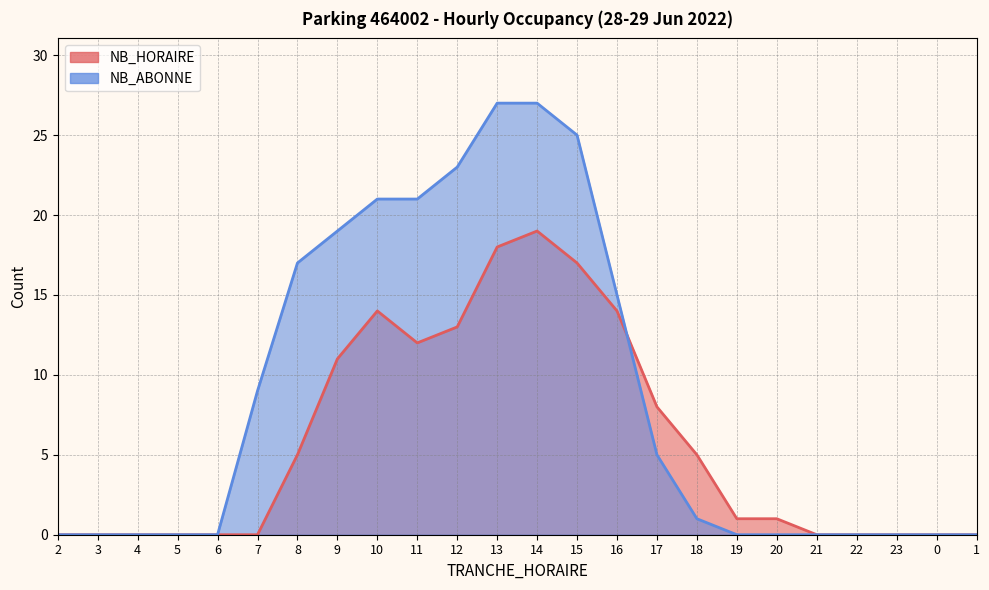

What are all the series names shown in the legend?

NB_HORAIRE, NB_ABONNE